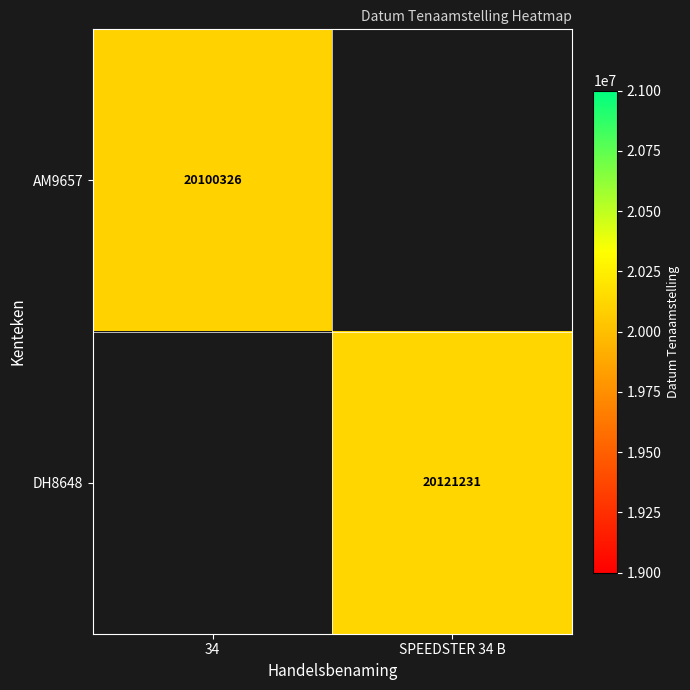

At how many categories does at least one series exceed 20104181?

1